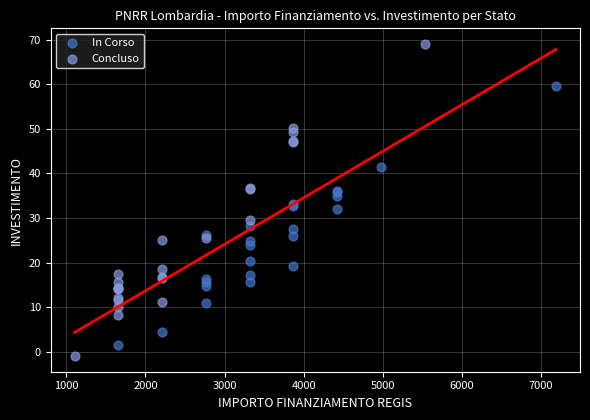

Which series reaches the maximum Y coordinate?

Concluso